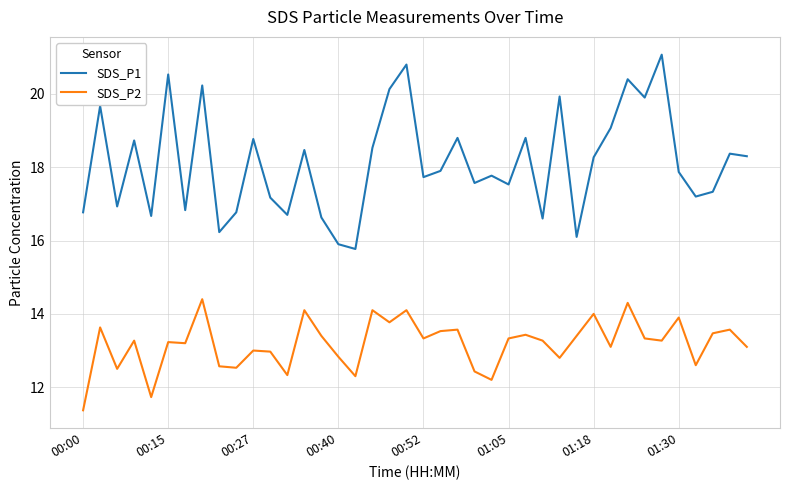

What is the minimum value shown in the chart?

11.4